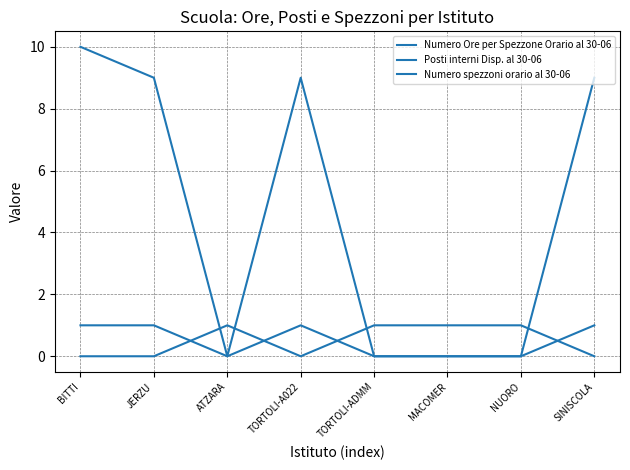

At how many categories does at least one series exceed 6?

4